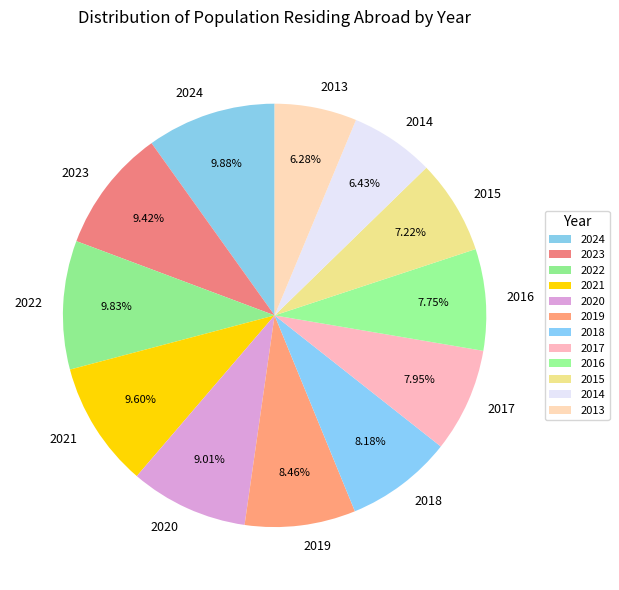

To the nearest percent, what is the difference between the 2016 and 2021 slice percentages?

2%